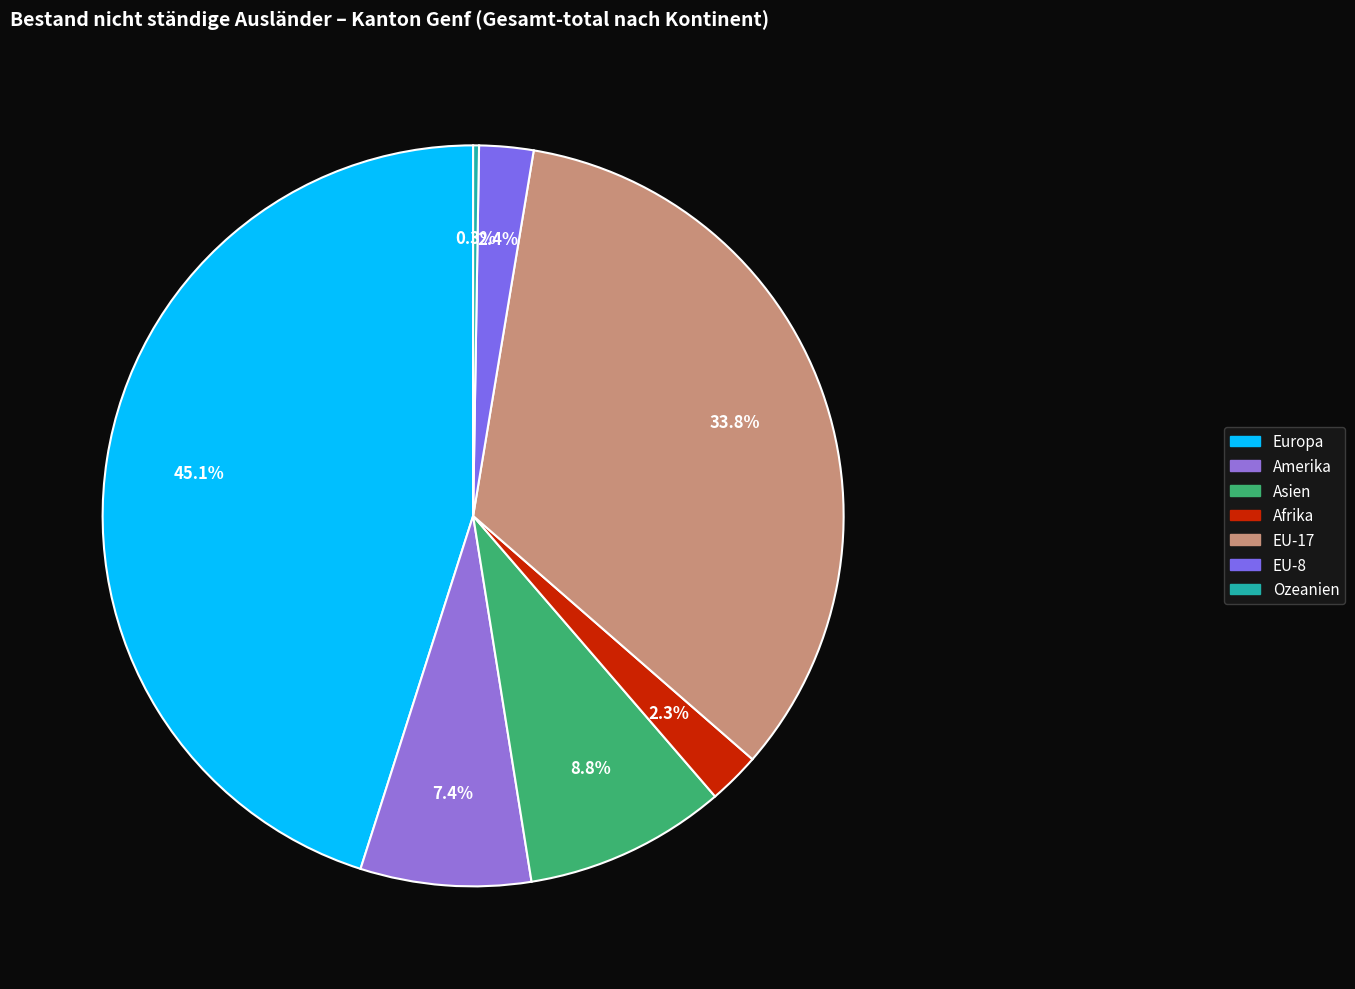

What percentage do Asien and Afrika together represent?

11.1%